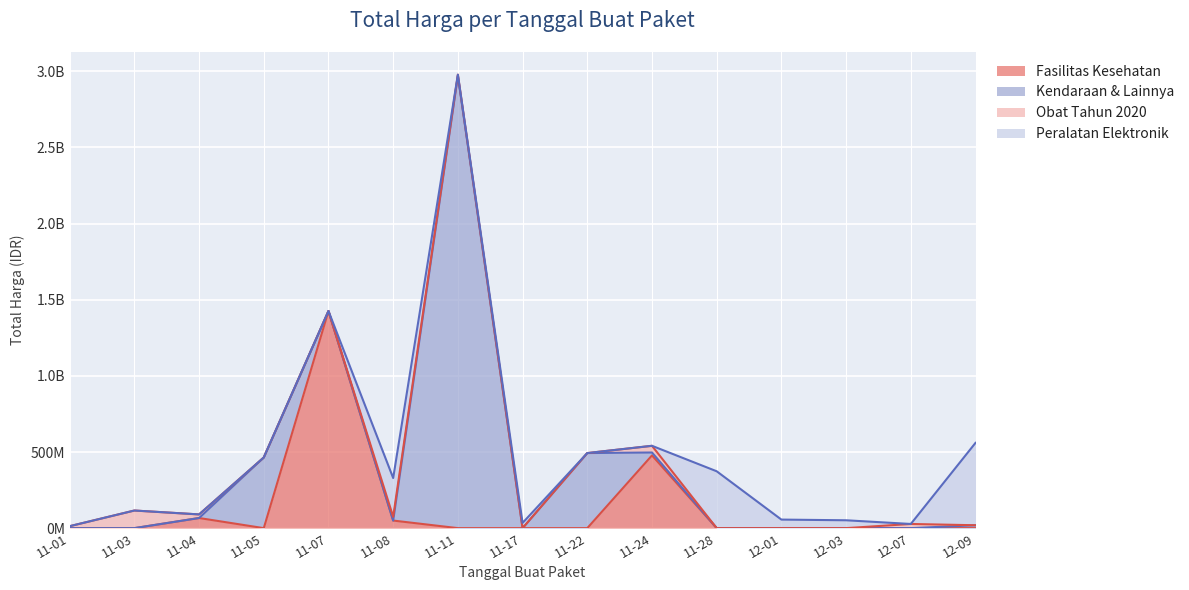

What is the label of the 3rd point from the left?

2021-11-04